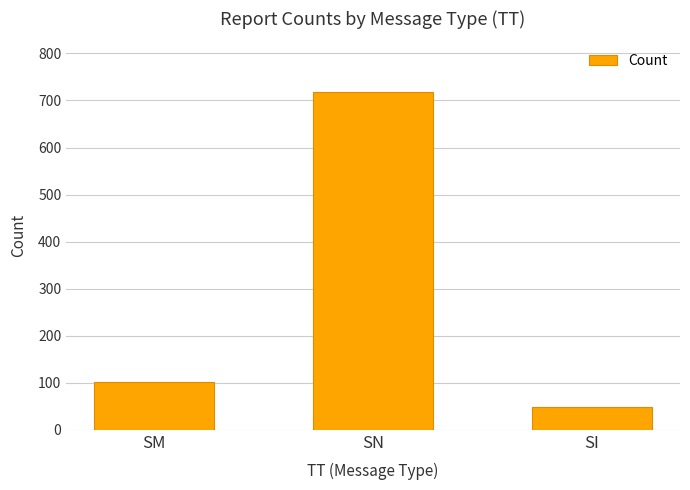

Read the value at SN.

718